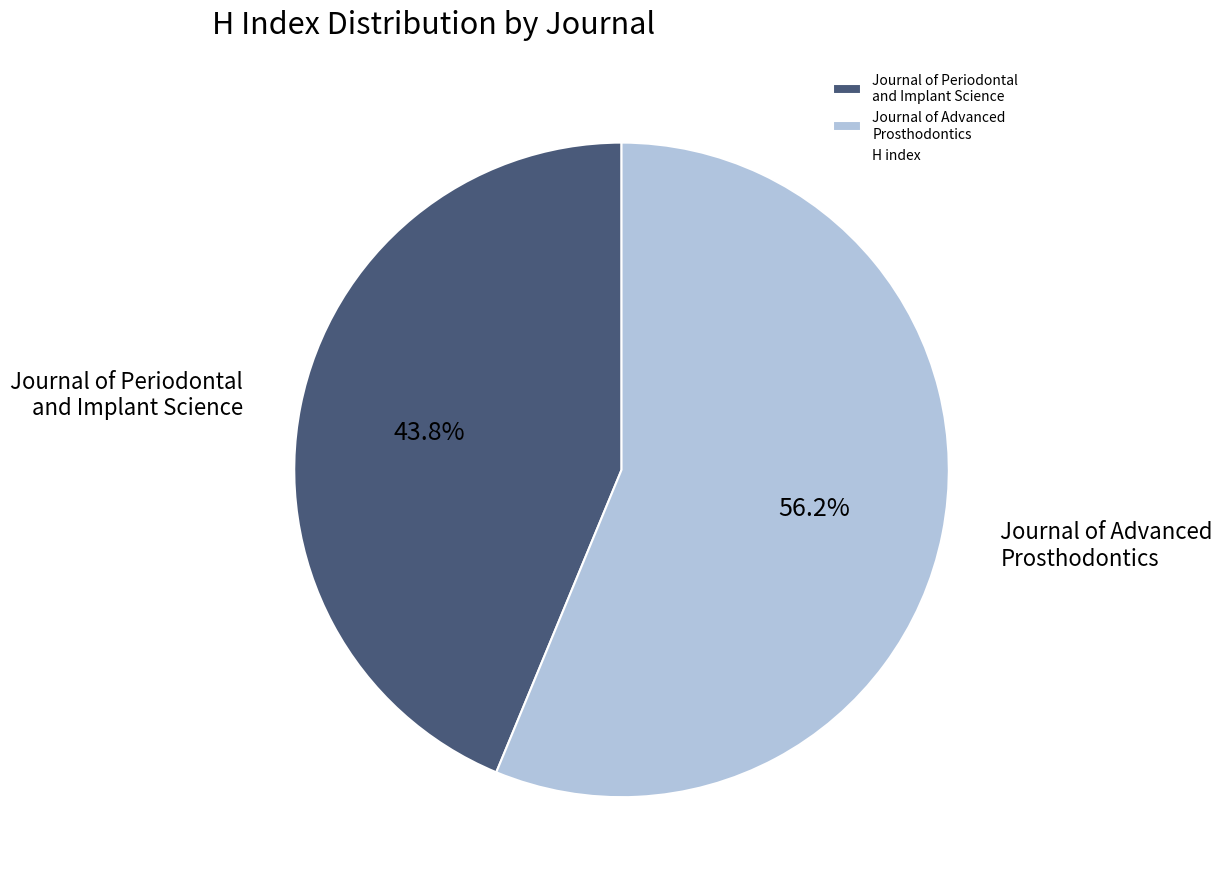

Which category has the biggest portion of the pie?

Journal of Advanced Prosthodontics